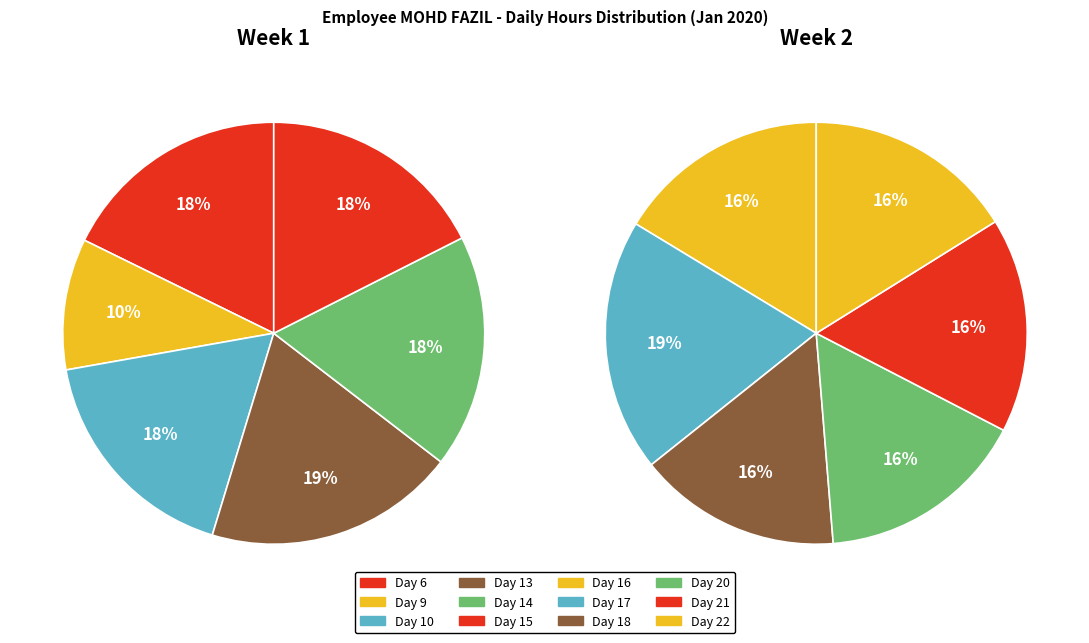

Approximately how many times larger is the value at Day 22 compared to Day 6?

0.8